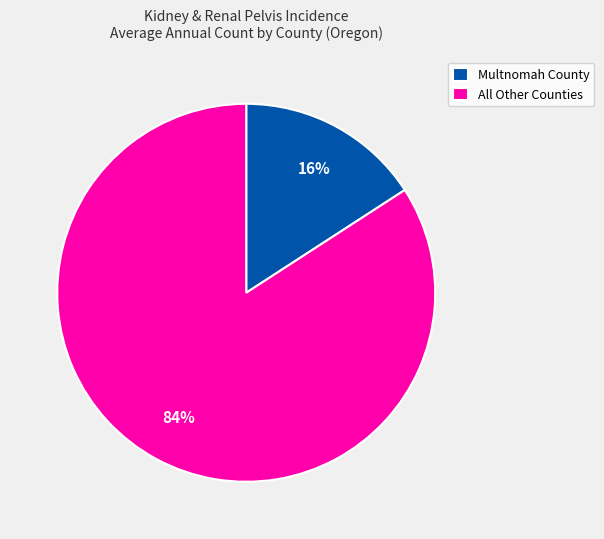

What is the majority slice?

All Other Counties